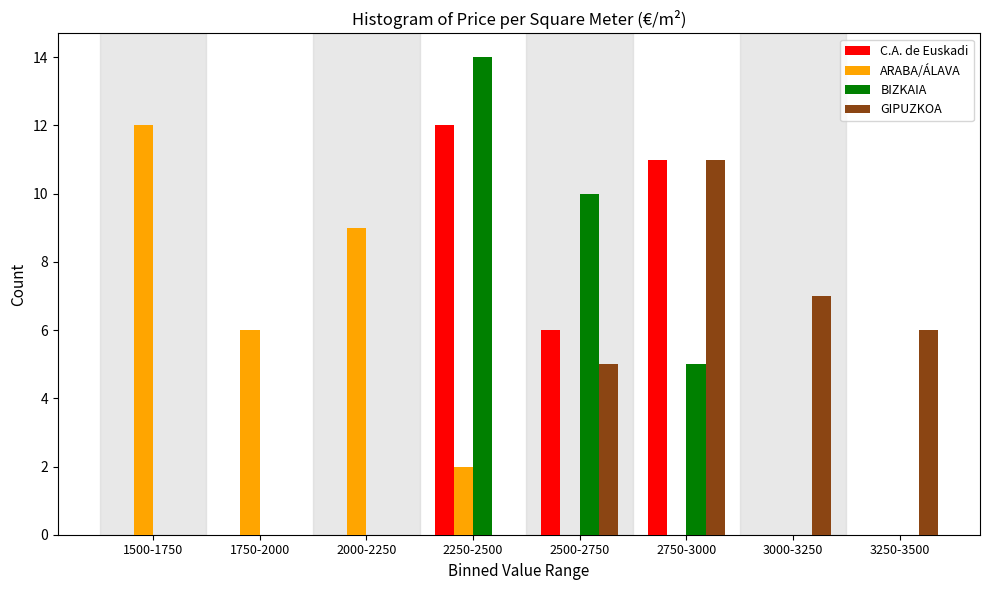

What is the total value across all series at 3250-3500?

6